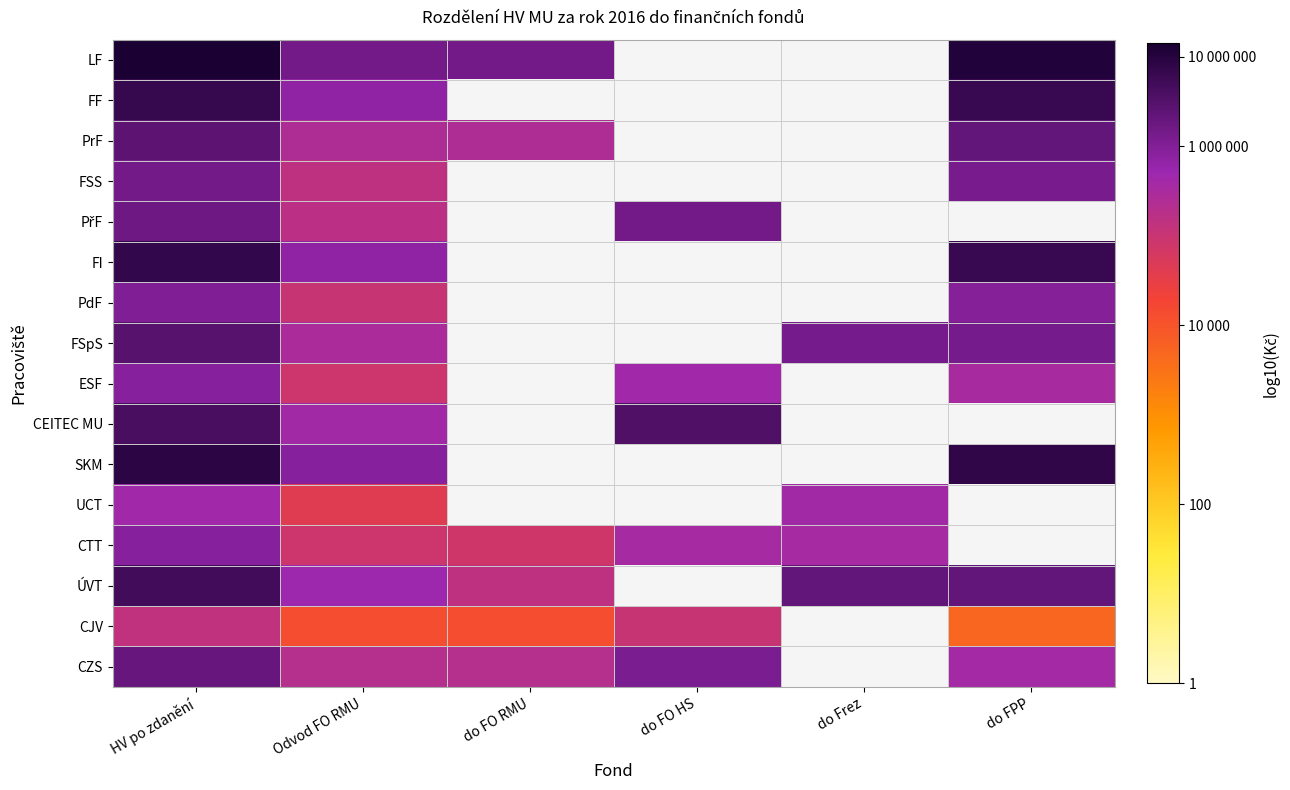

At which category is the sum across all series the highest?

HV po zdanění